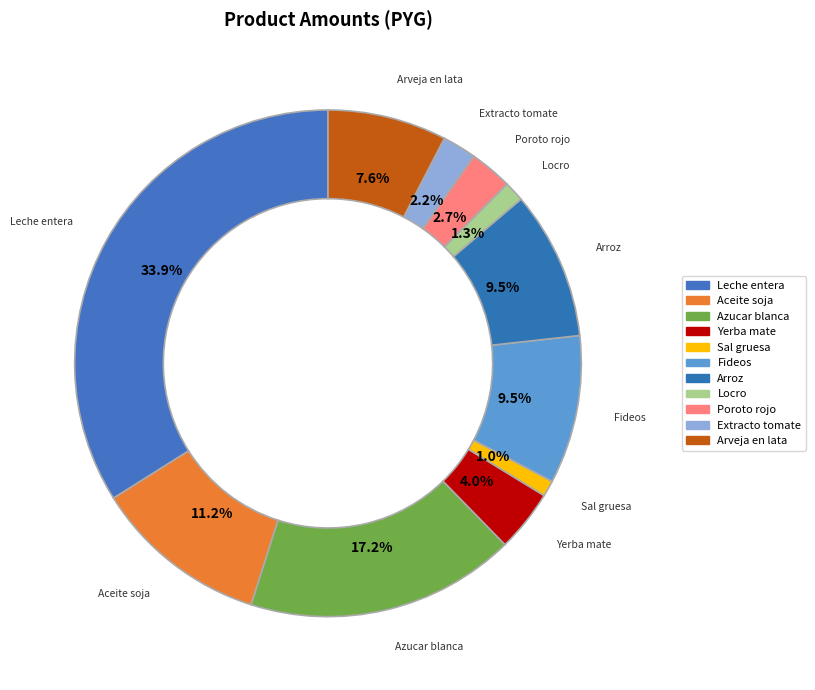

How many segments does this pie chart have?

11